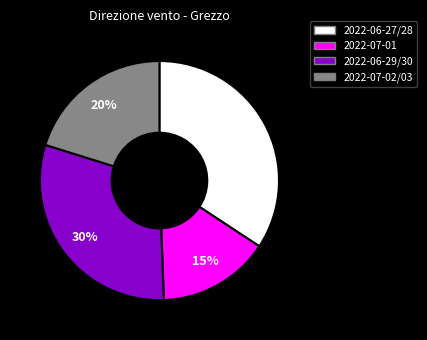

Does any single category account for the majority?

No